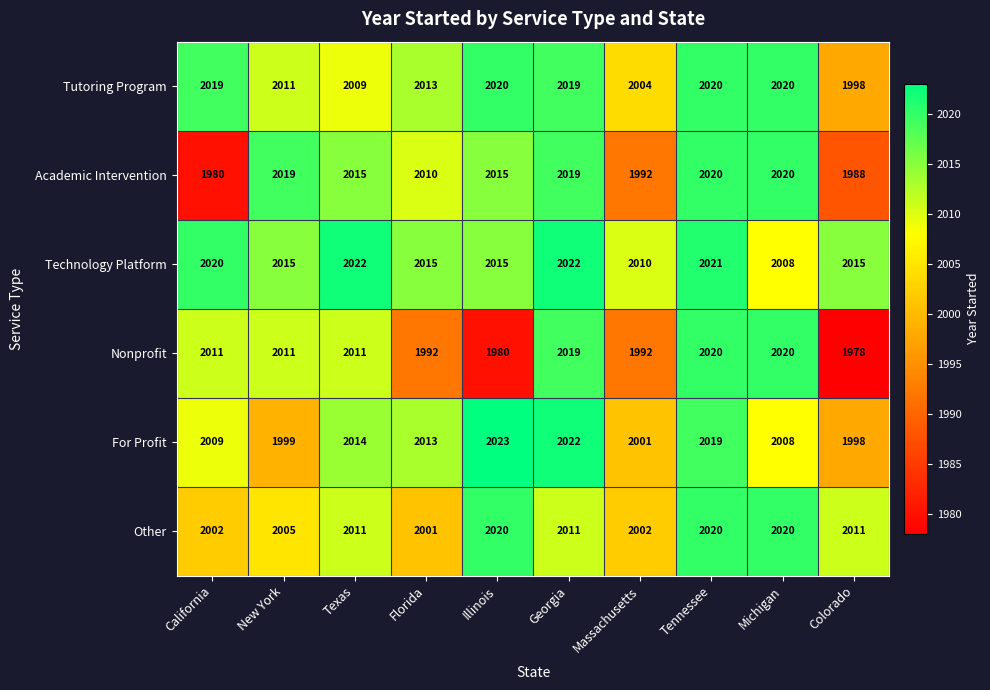

What is the sum of the Academic Intervention values at New York and California?

3999